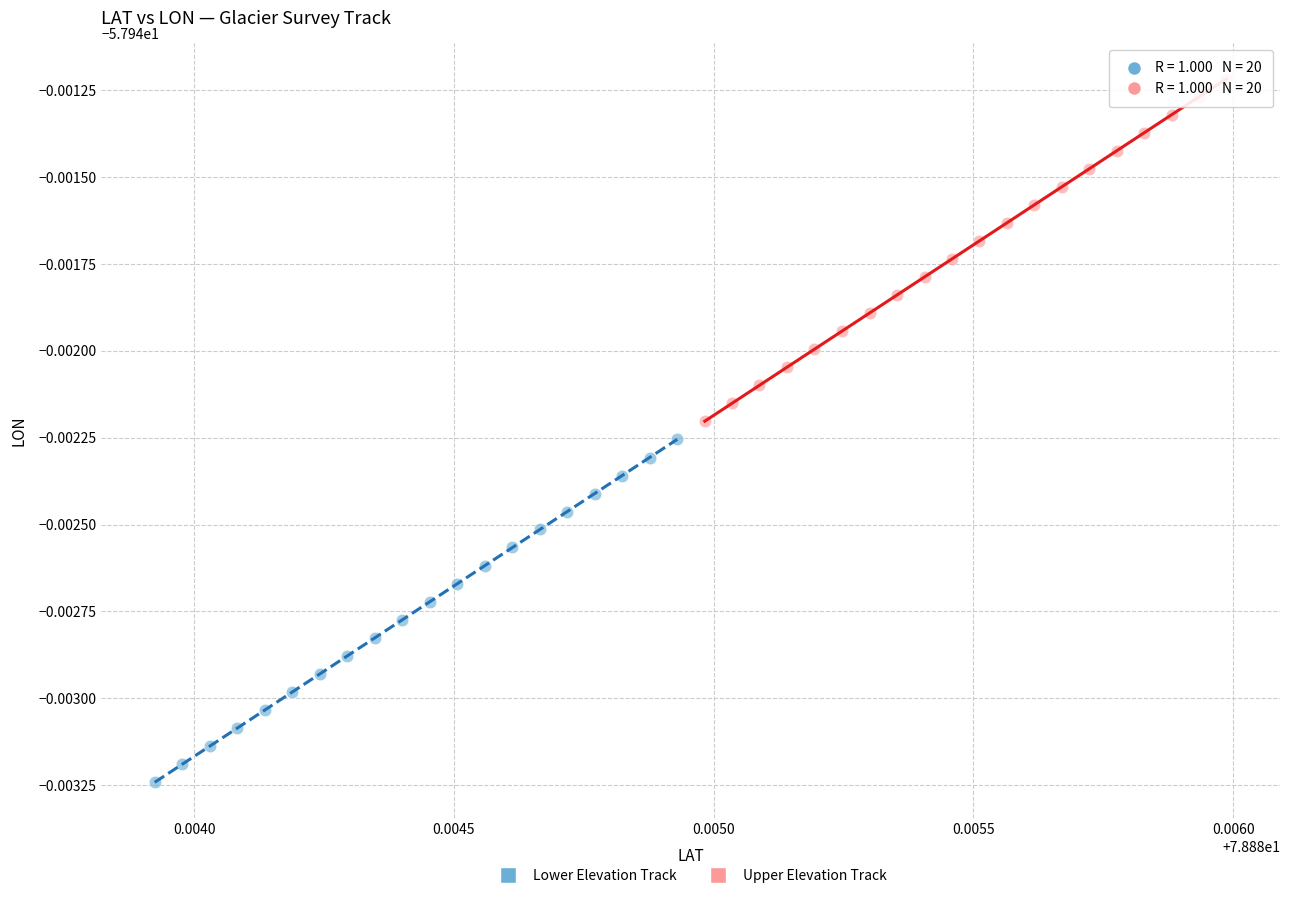

What are all the series names shown in the legend?

Lower Elevation Track, Upper Elevation Track